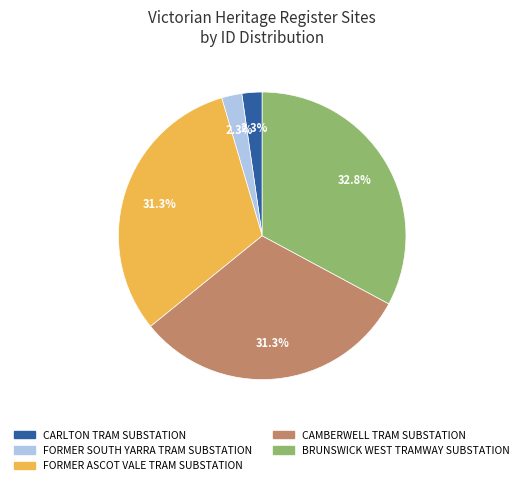

Does any single category account for the majority?

No